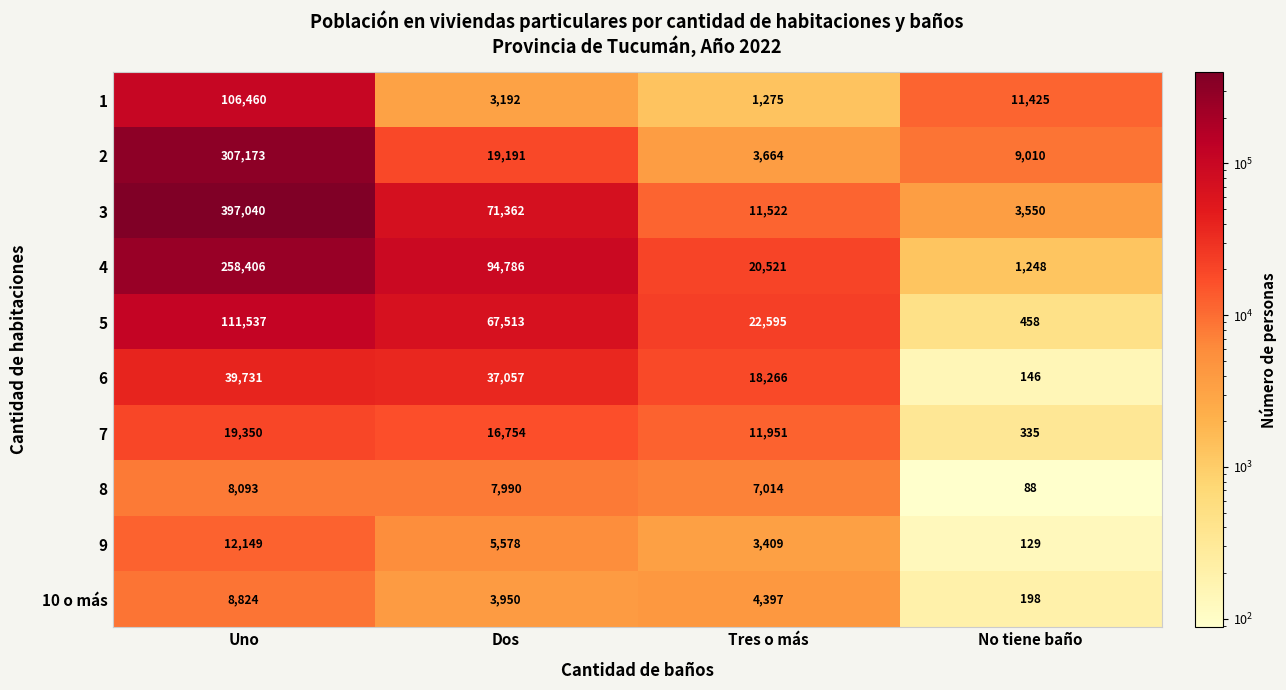

Is the value of 5 at Tres o más greater than the value of 9 at Uno?

Yes